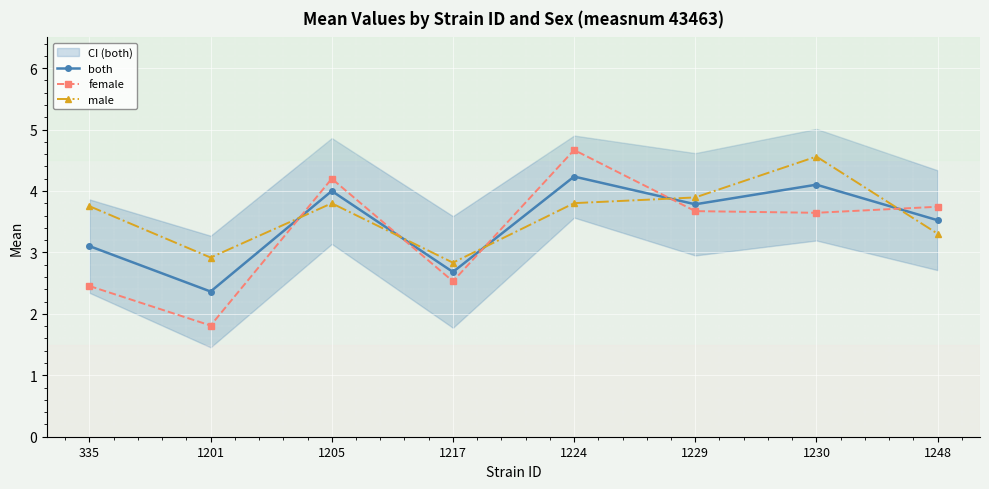

How many distinct data groups are displayed?

3